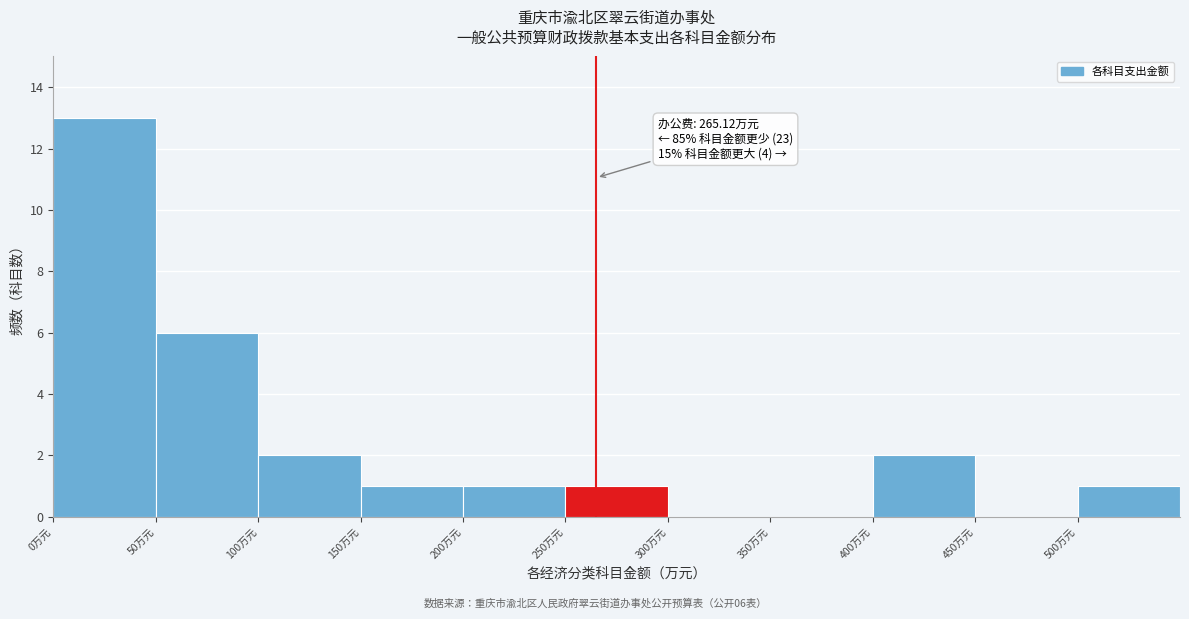

Which range on the x-axis has the tallest bar?

0 to 50